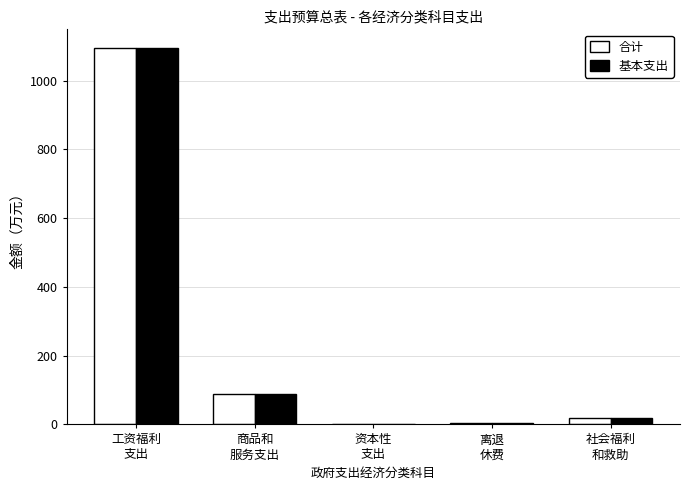

What is the sum of all 基本支出 values?

1209.5